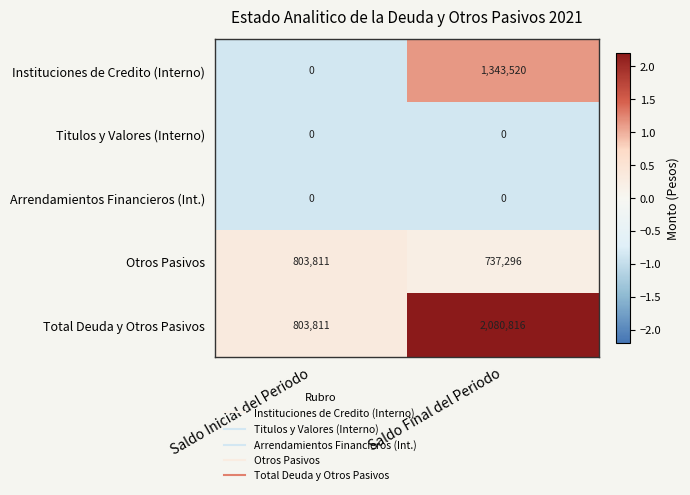

What is the maximum value shown in the chart?

2080816